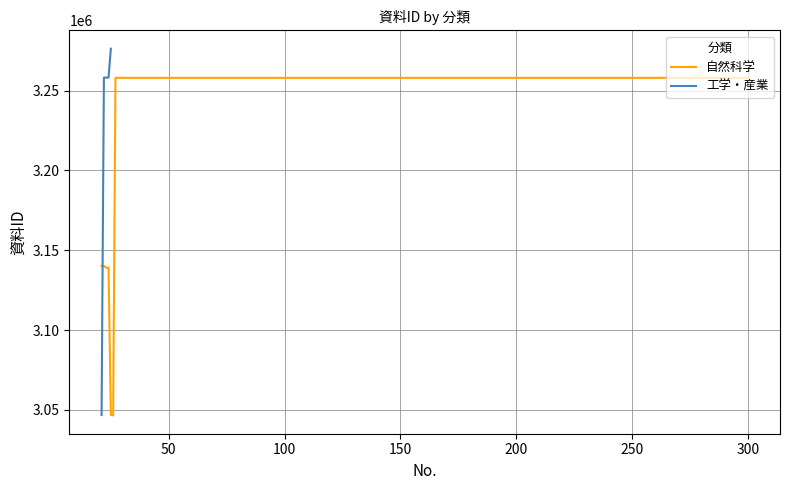

Rank the series by their maximum value, from highest to lowest.

工学・産業, 自然科学